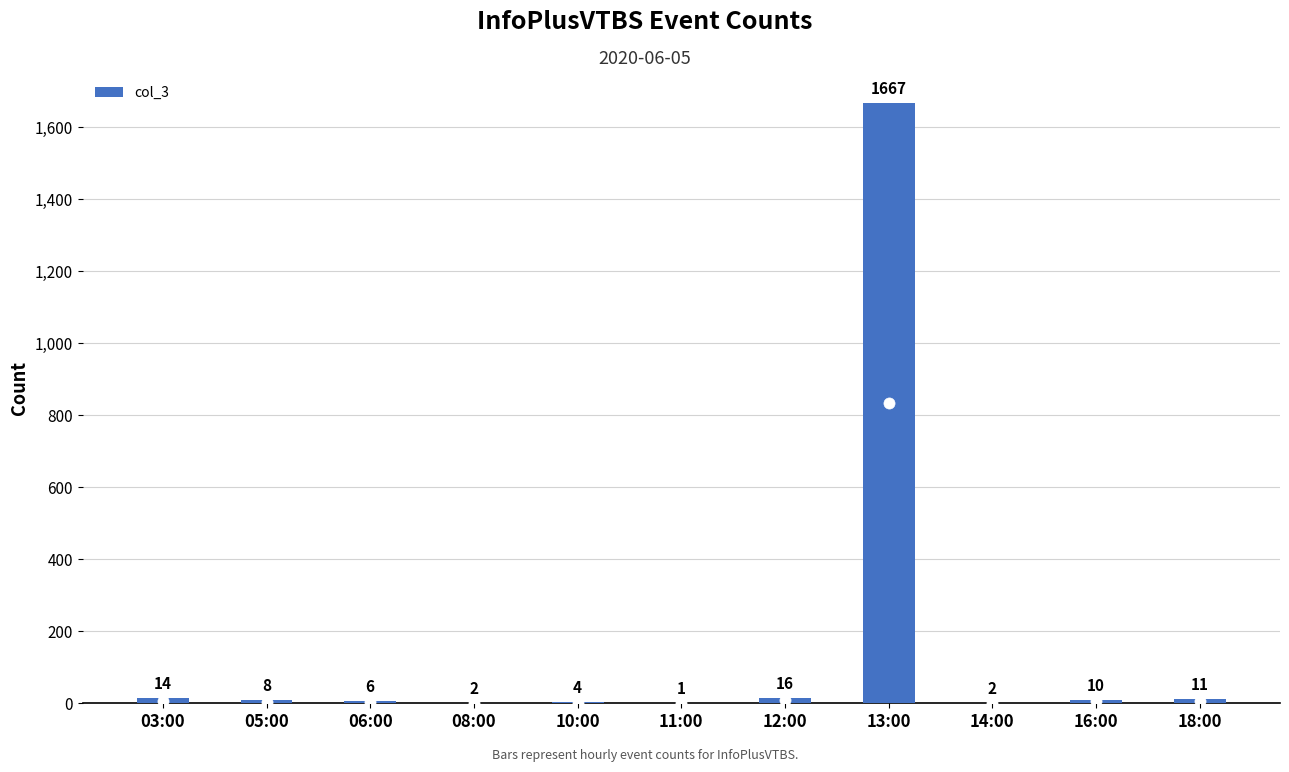

What is the change in value from 06:00 to 08:00?

-4